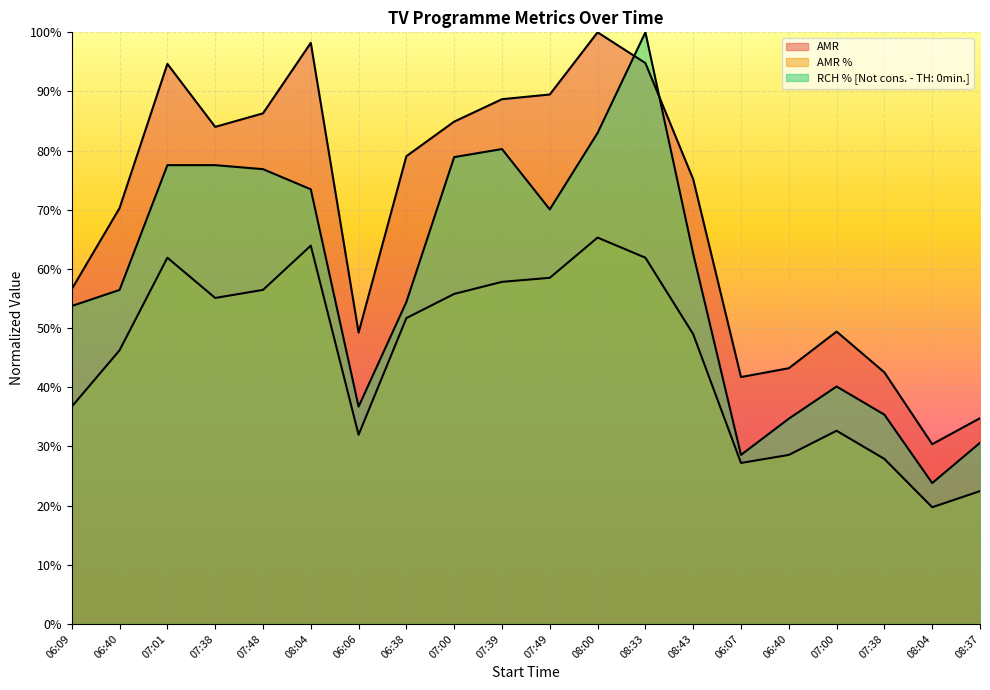

At which category is the sum across all series the highest?

08:33